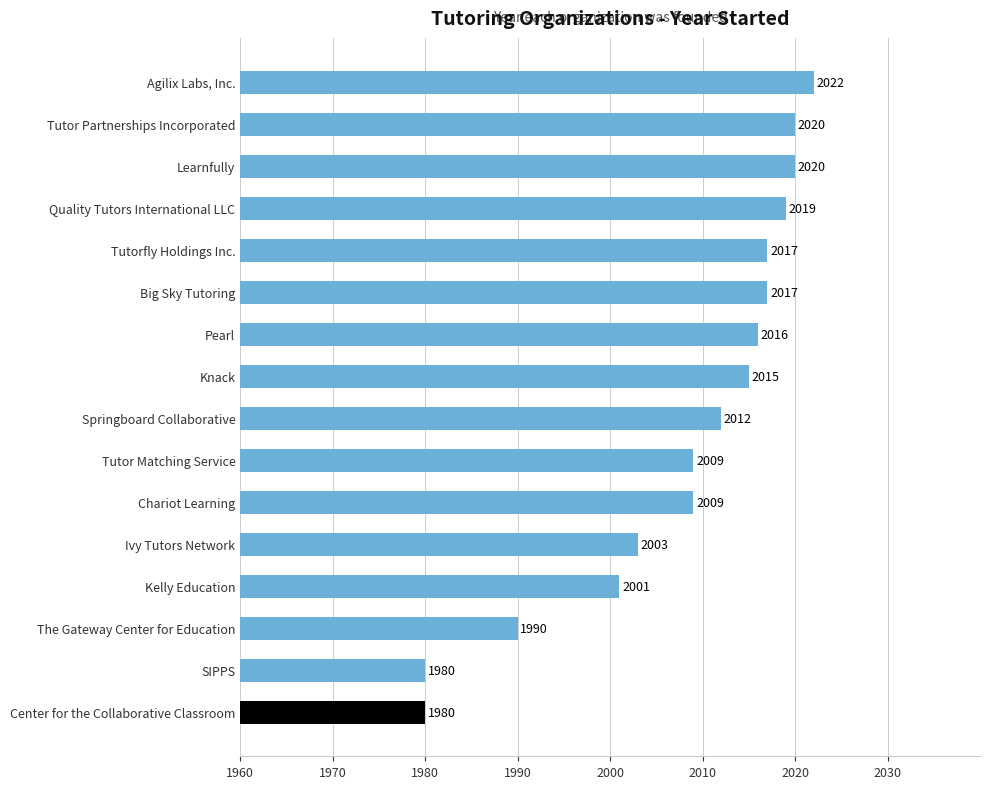

What is the difference between the second highest and second lowest values?

40